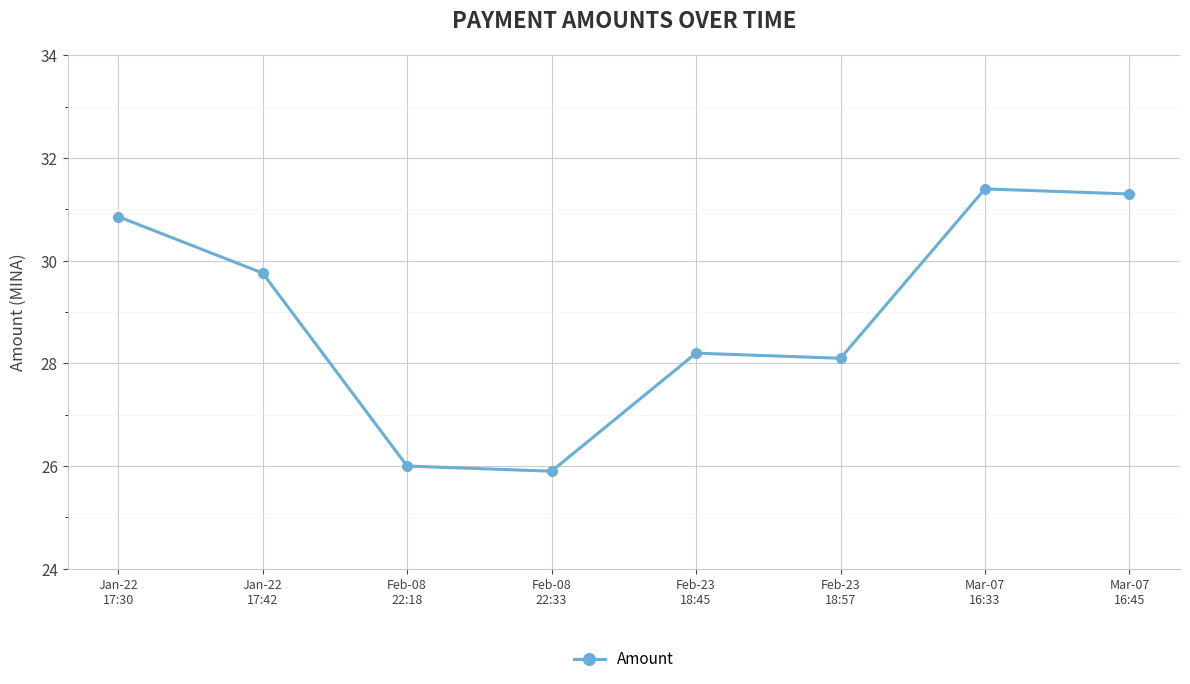

What is the label of the 7th point from the left?

Mar-07
16:33